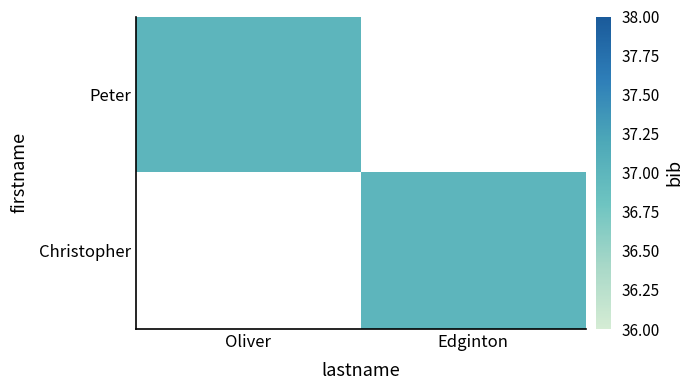

Which series changed the most between Oliver and Edginton?

Peter